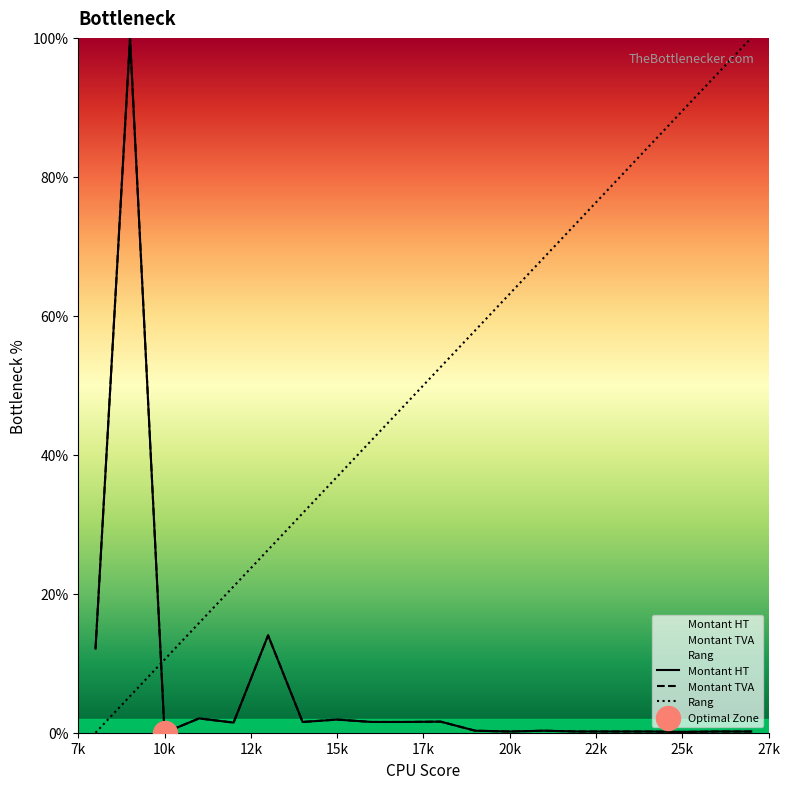

Which series reaches the maximum Y coordinate?

Montant HT